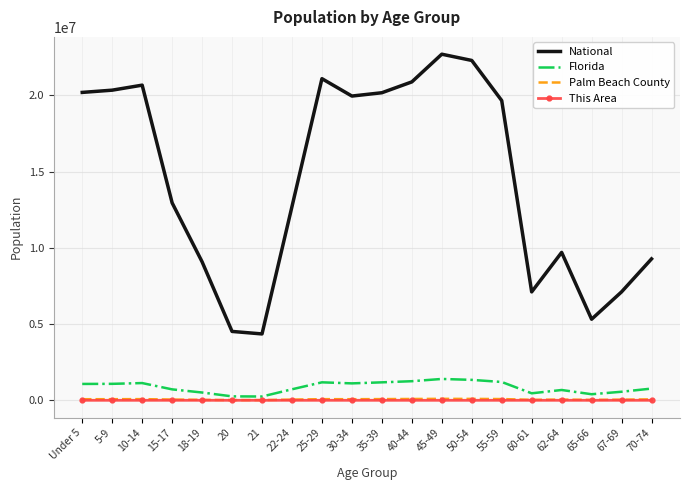

Which series has the largest range (max minus min)?

National